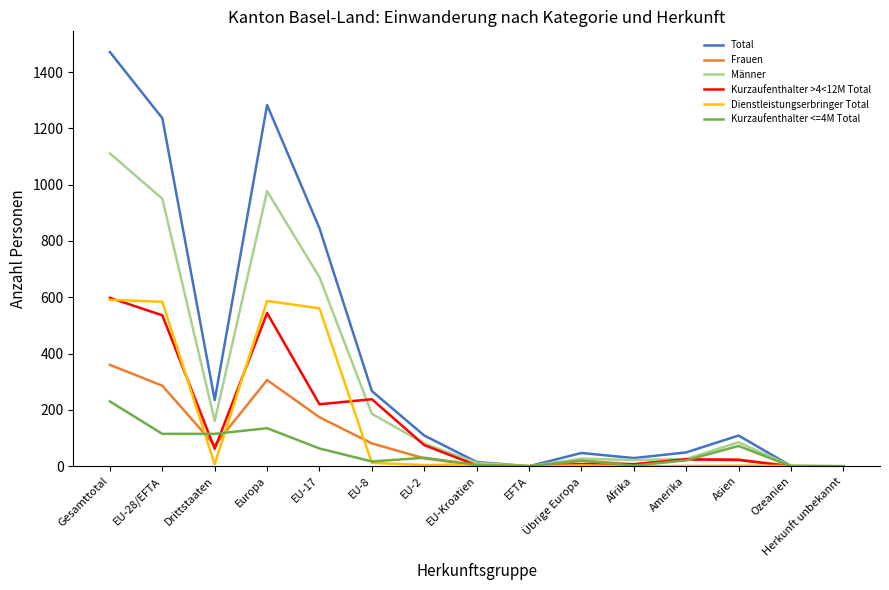

At which category is the sum across all series the highest?

Gesamttotal